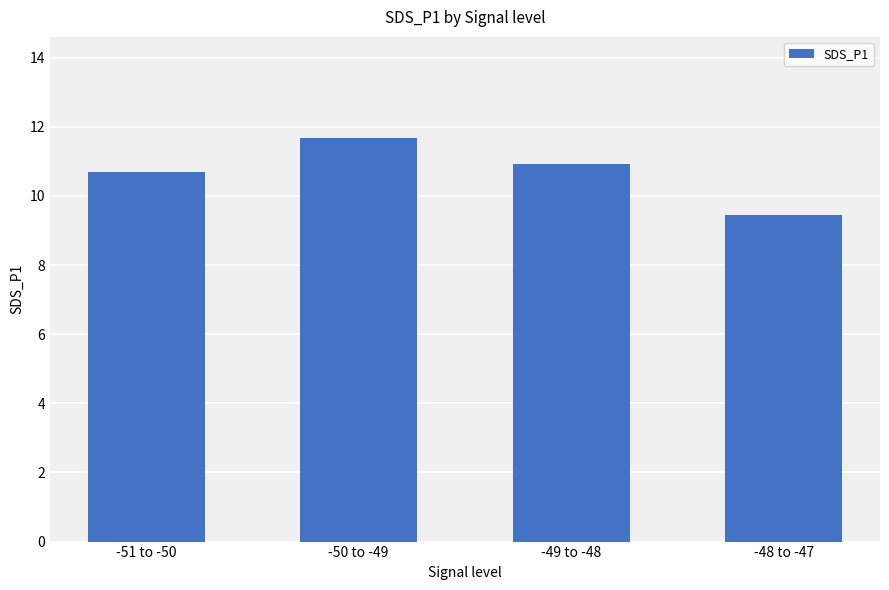

Are the bars grouped side by side (vs. stacked)?

No